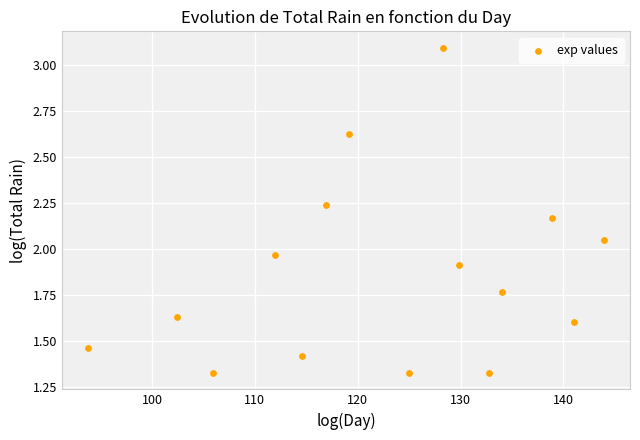

What is the range of X values (max minus min)?

50.2